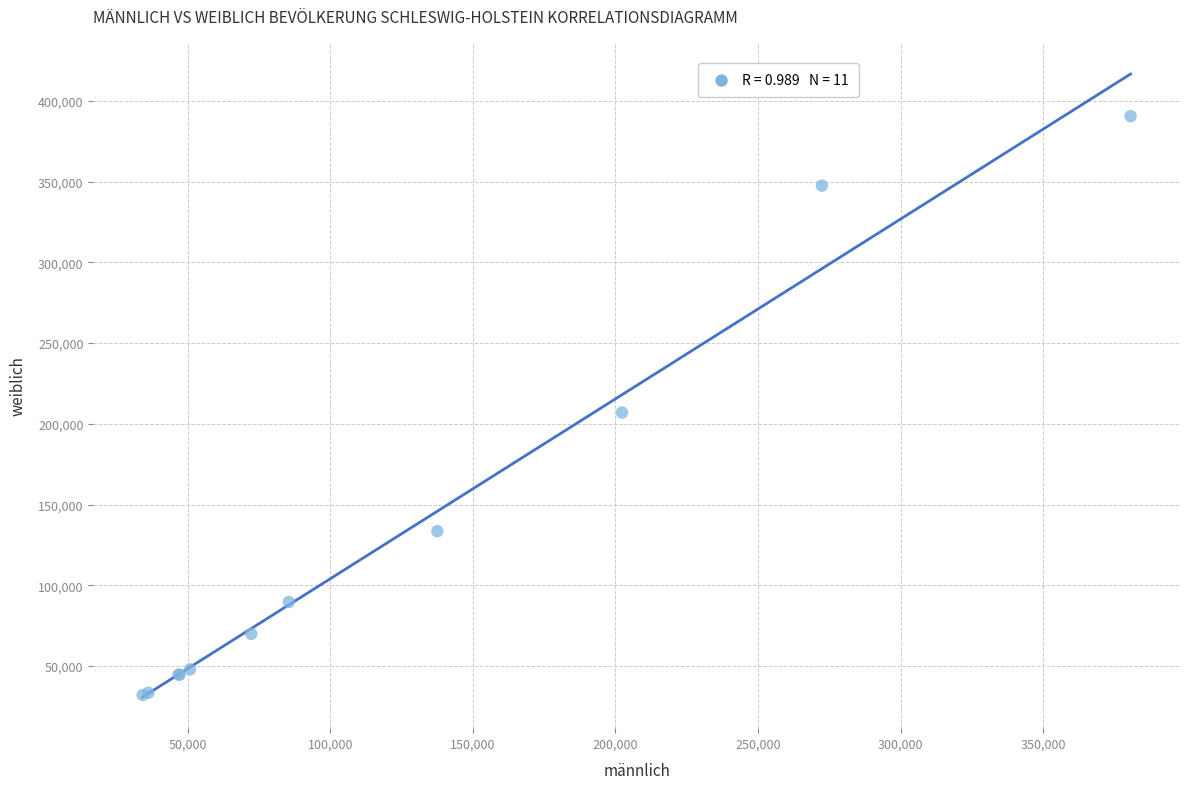

What Y value in the scatter plot is closest to 211305?

206986